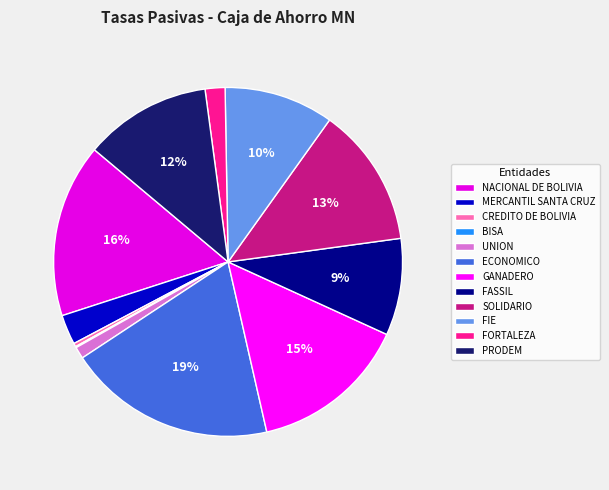

What is the largest slice in the pie chart?

ECONOMICO